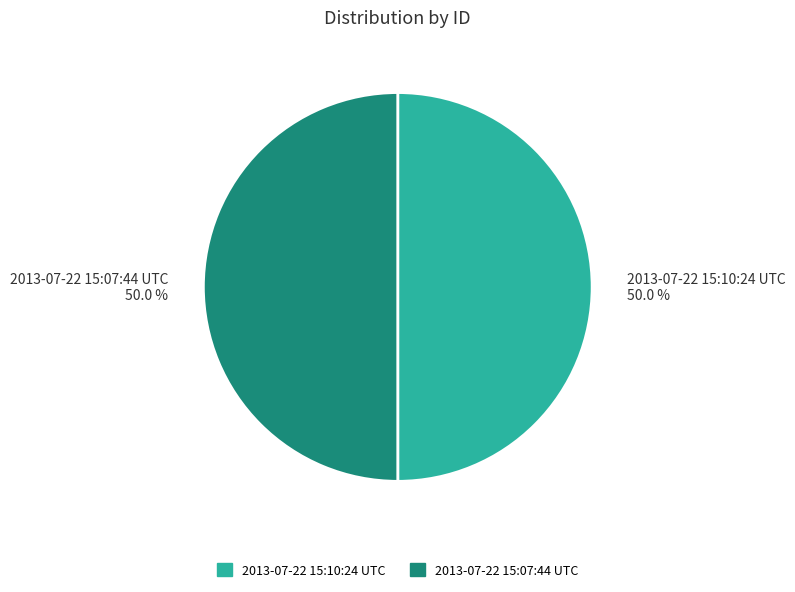

Combined, what portion of the pie is 2013-07-22 15:07:44 UTC and 2013-07-22 15:10:24 UTC?

100.0%